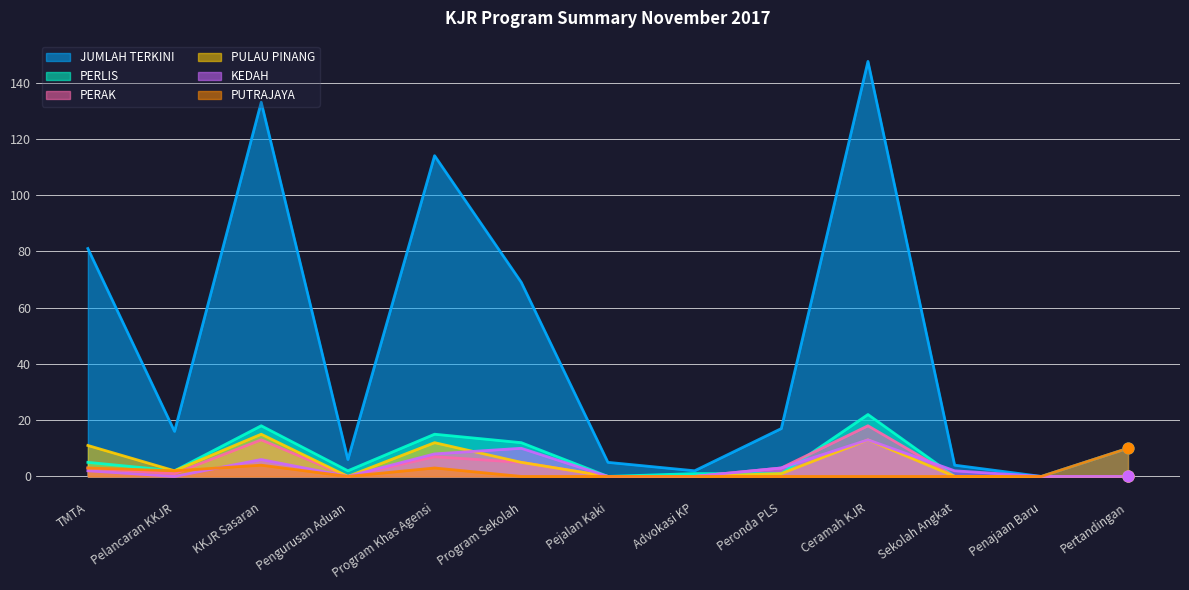

What is the total value across all series at Program Sekolah?

101.0